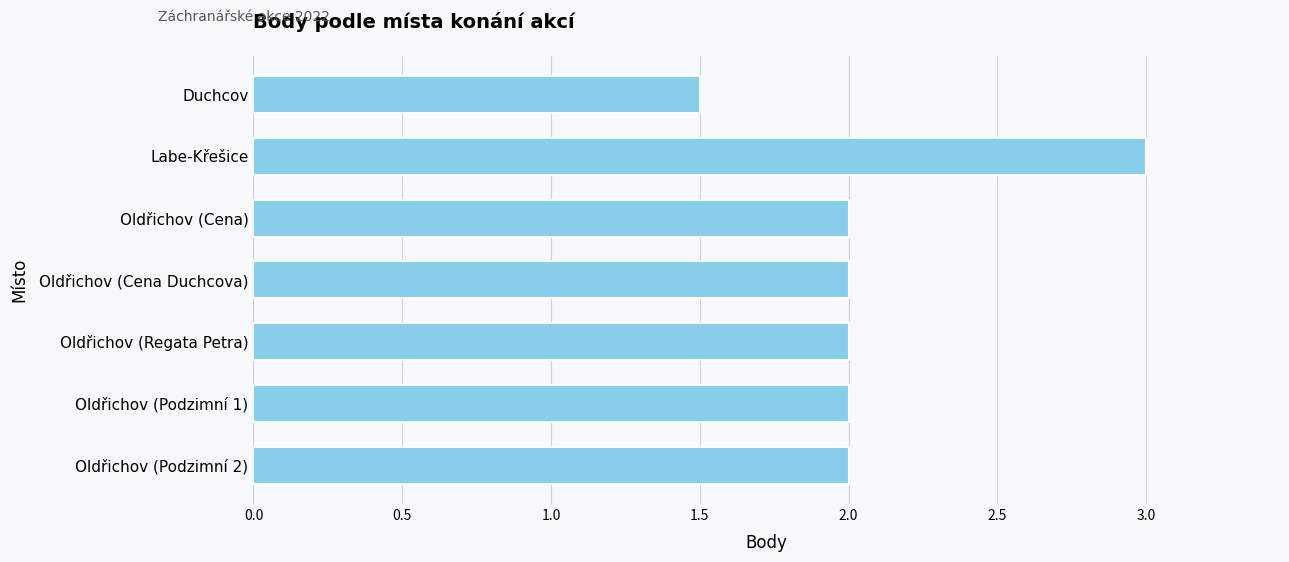

How many series are shown in this chart?

1